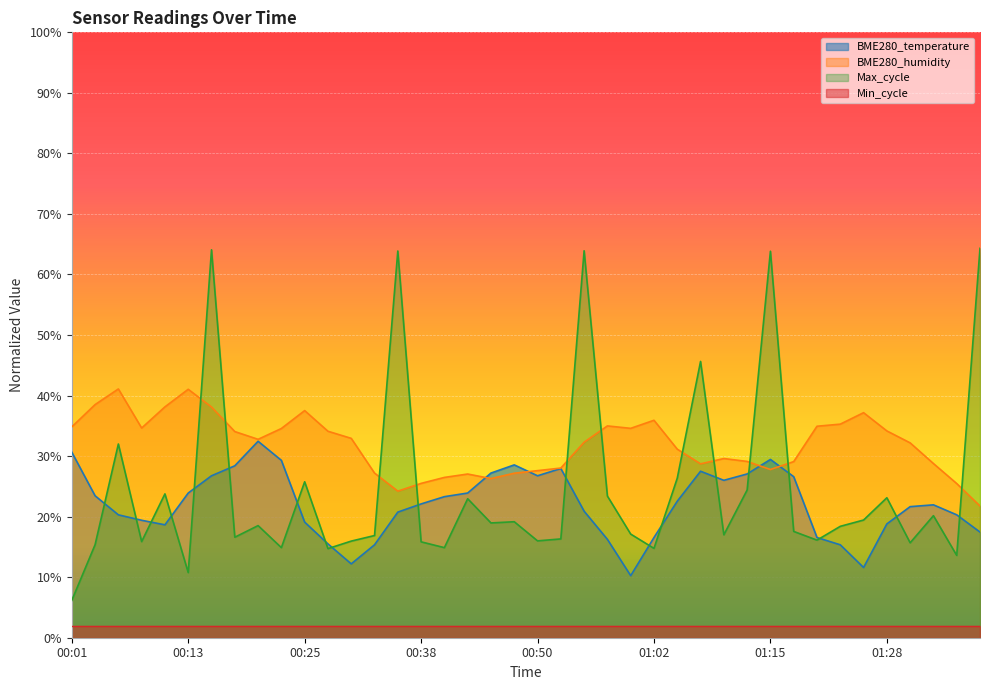

Between 00:35 and 00:43, which series saw the biggest shift?

Max_cycle